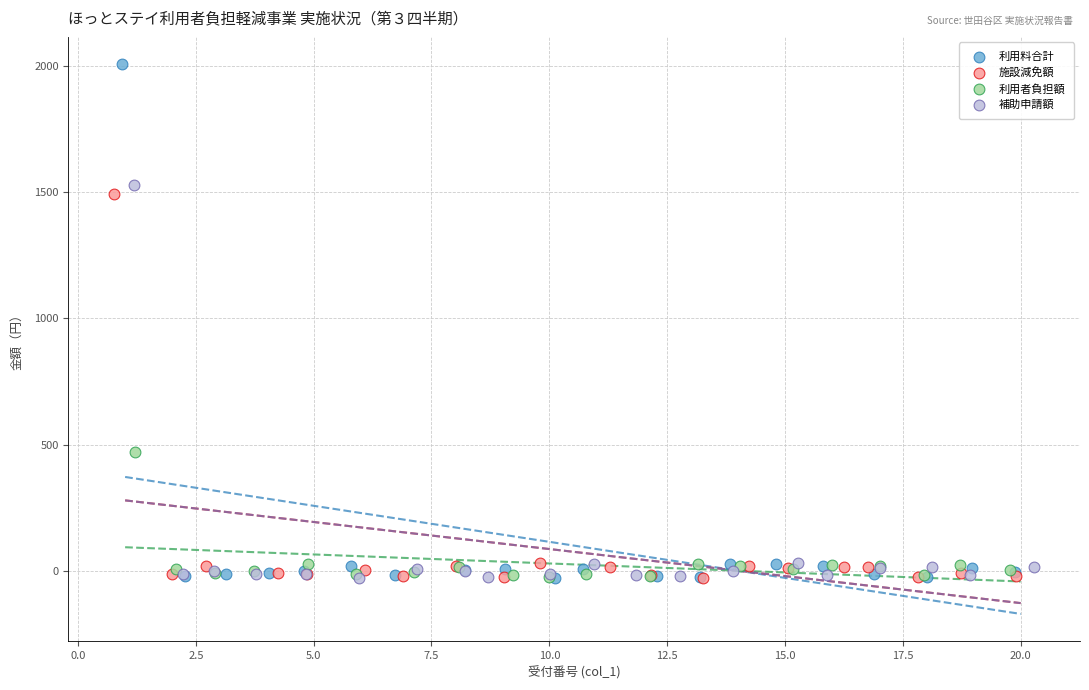

What are all the series names shown in the legend?

利用料合計, 施設減免額, 利用者負担額, 補助申請額